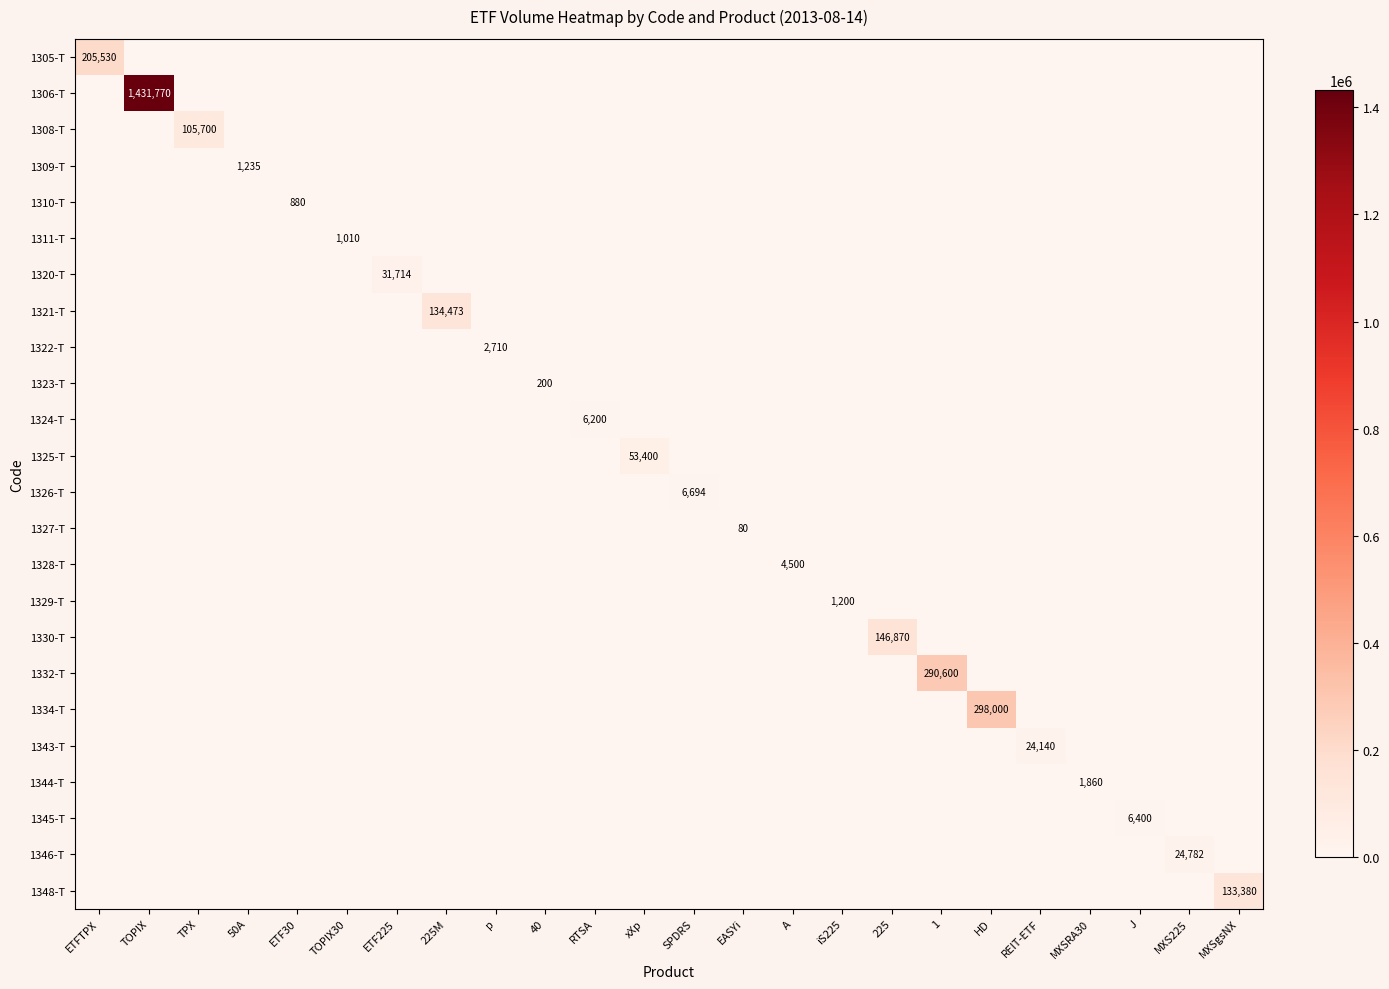

The 1344-T series shows 1860 at MXSRA30. True or false?

True